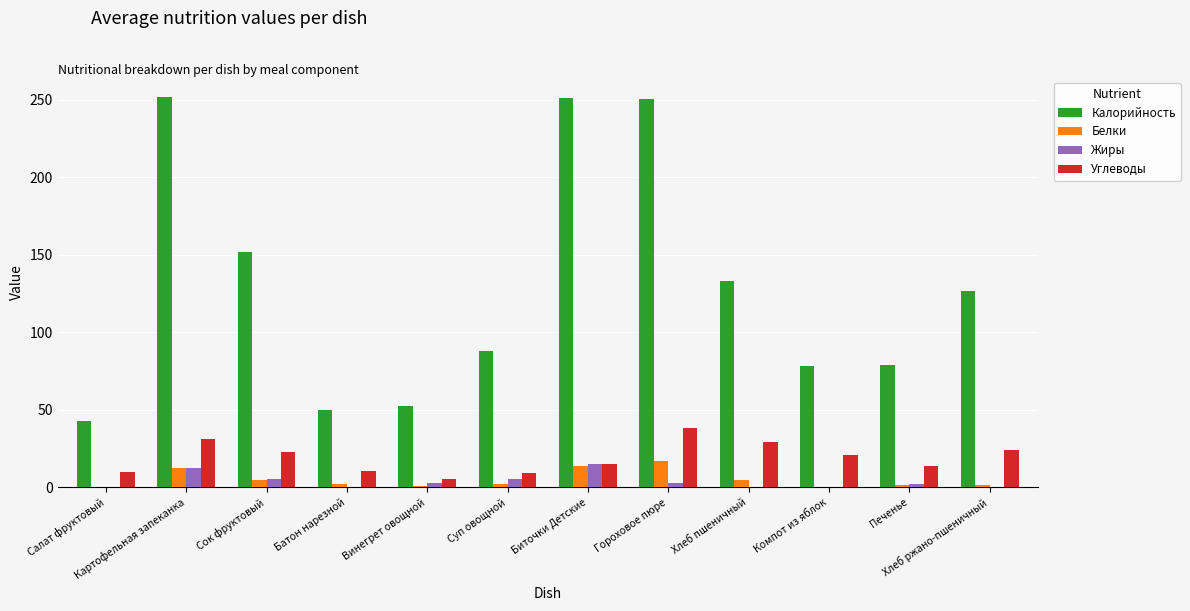

Between Биточки Детские and Печенье, which series saw the biggest shift?

Калорийность